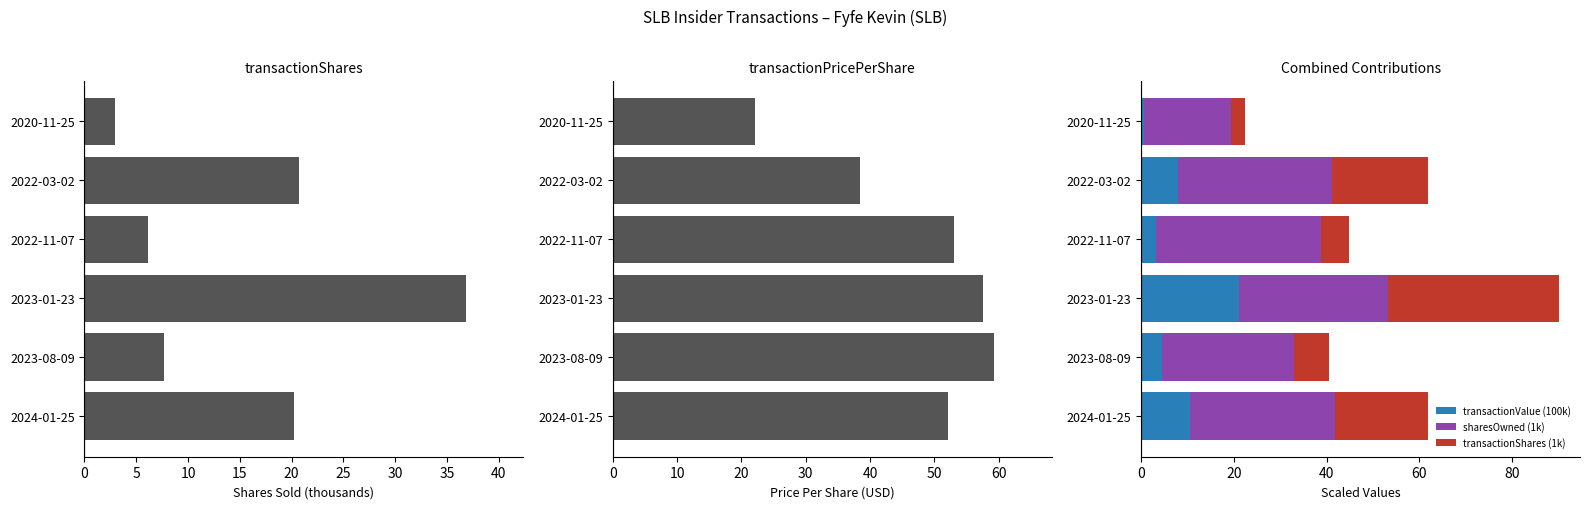

What is the maximum value for transactionValue (100k)?

21.2